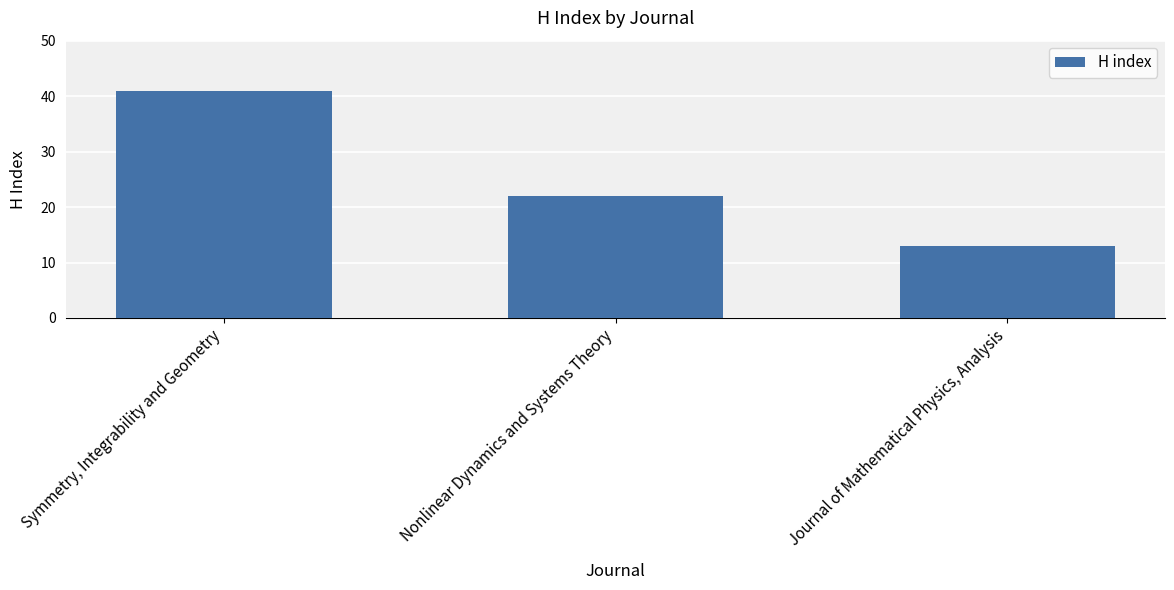

How many bars are there in total?

3